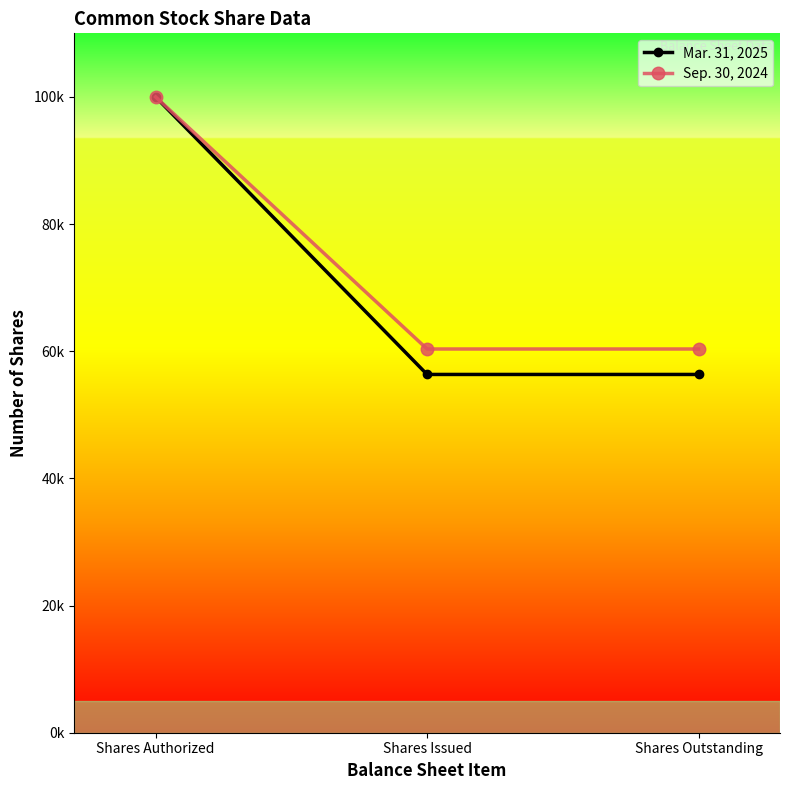

At which label is Mar. 31, 2025 closest to 78174?

Shares Issued